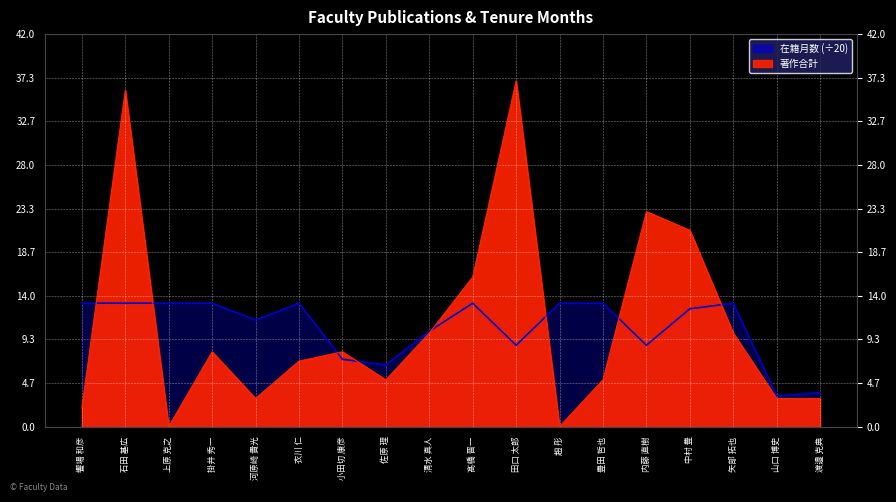

What is the average value of the 著作合計 series?

10.9